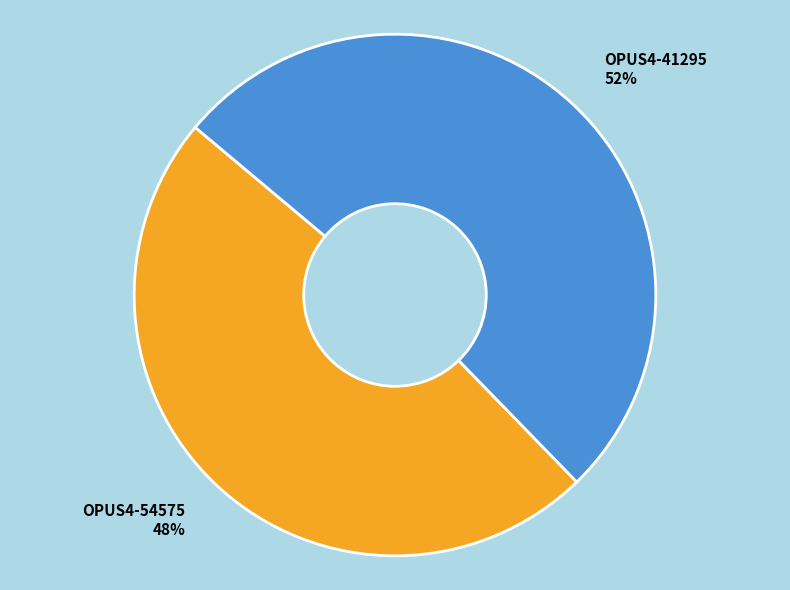

The OPUS4-54575 slice represents 57% of the pie. True or false?

False